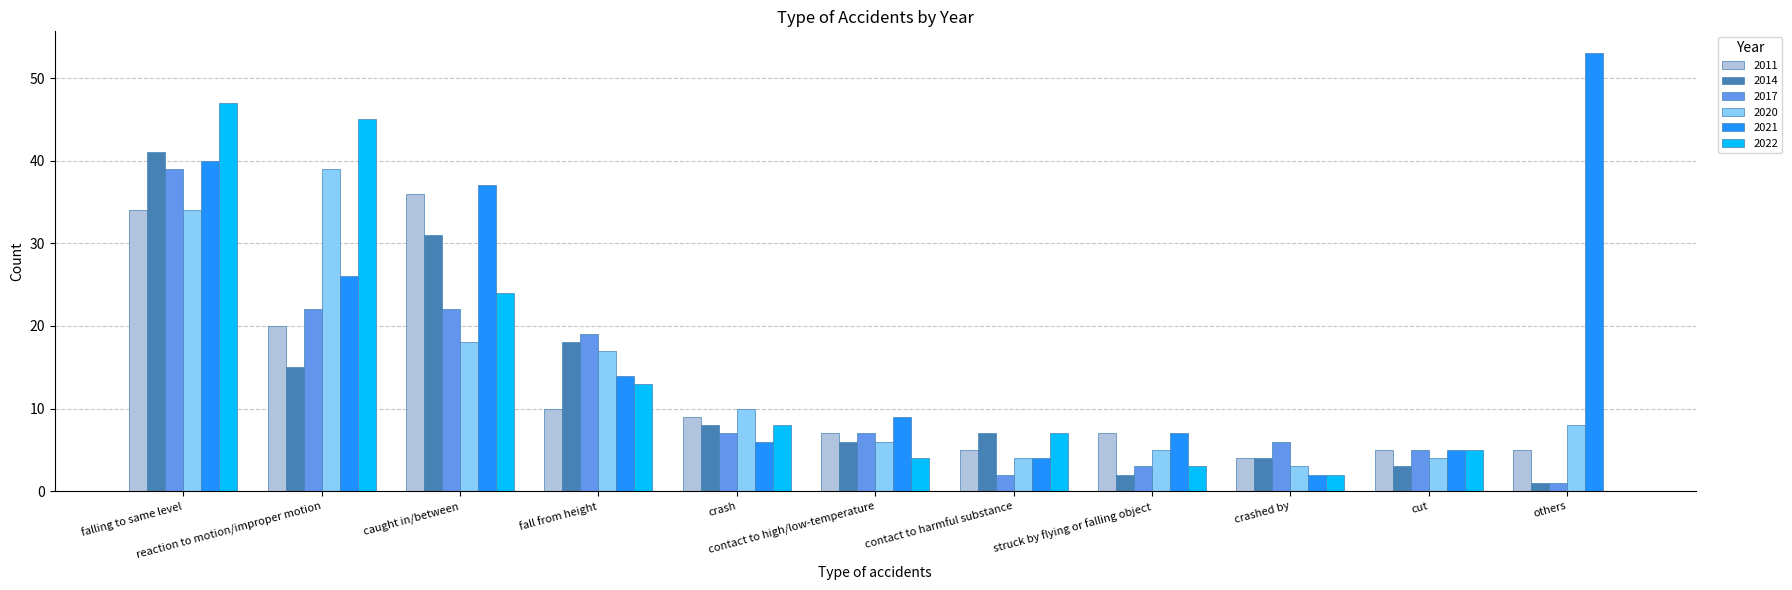

What are all the series names shown in the legend?

2011, 2014, 2017, 2020, 2021, 2022